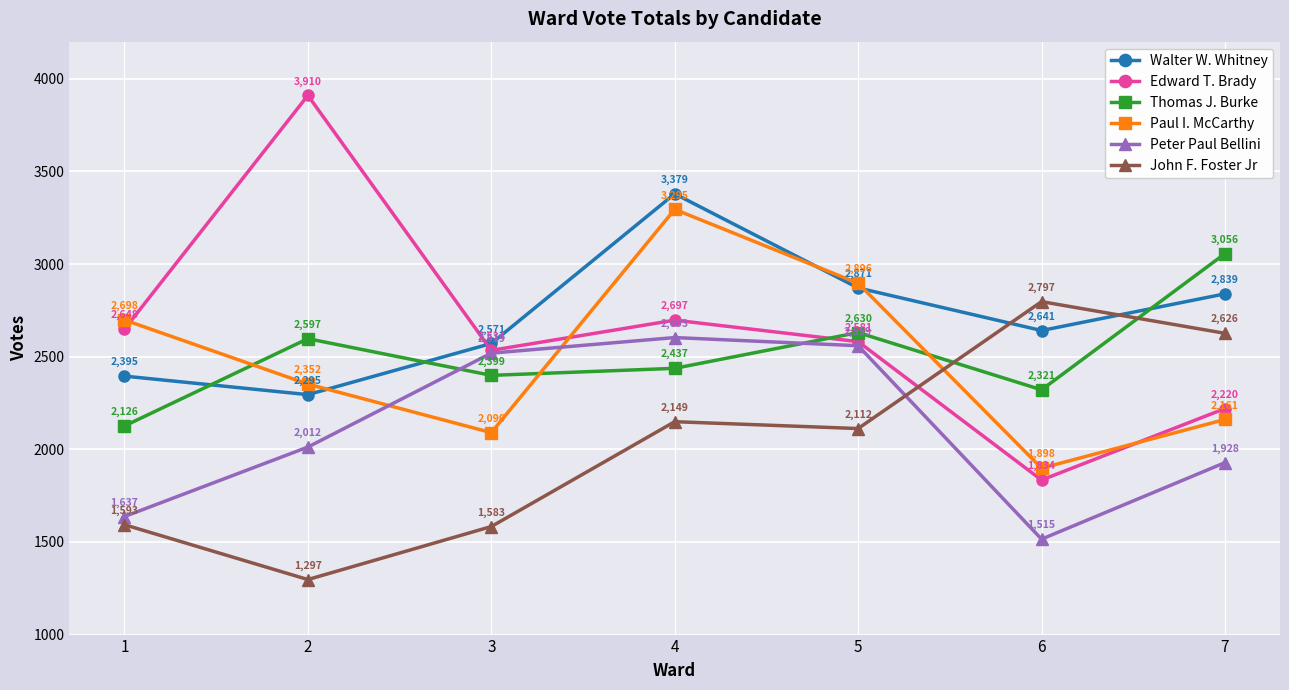

Which series has the widest spread of values?

Edward T. Brady